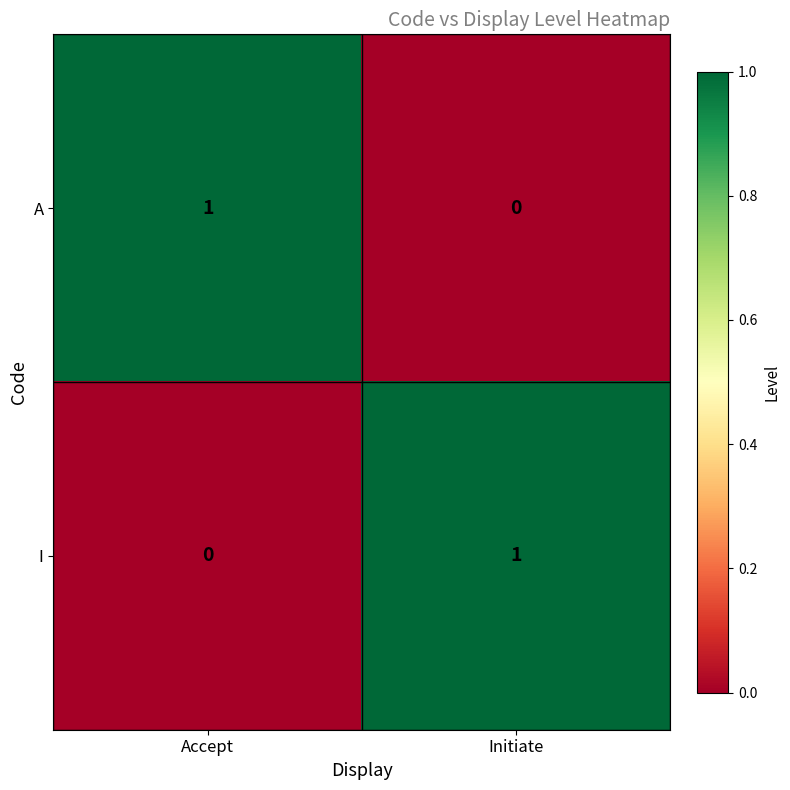

Where is I nearest to the value 0?

Accept